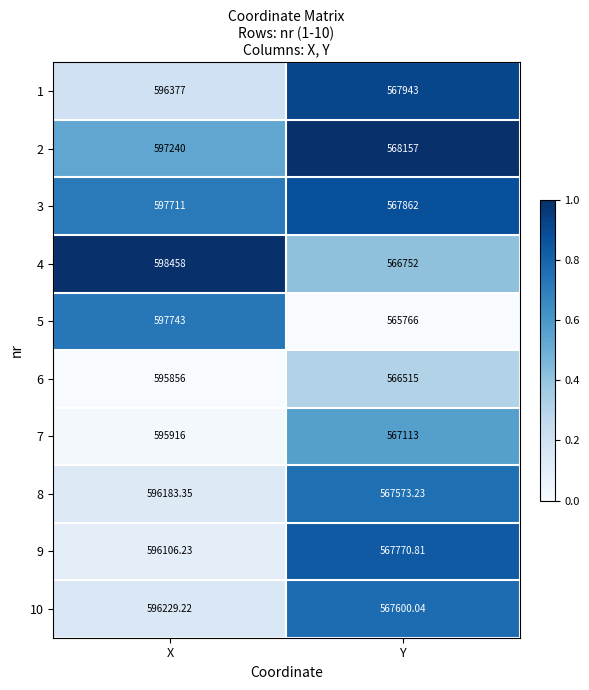

Where is 3 nearest to the value 582786?

Y